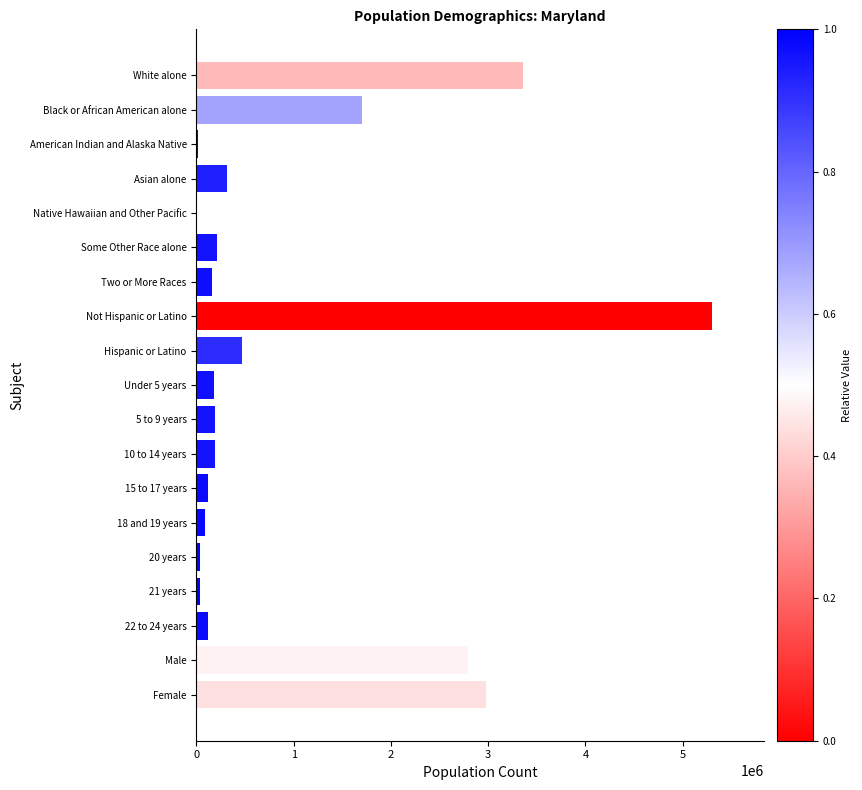

What is the sum of all values?

18294677